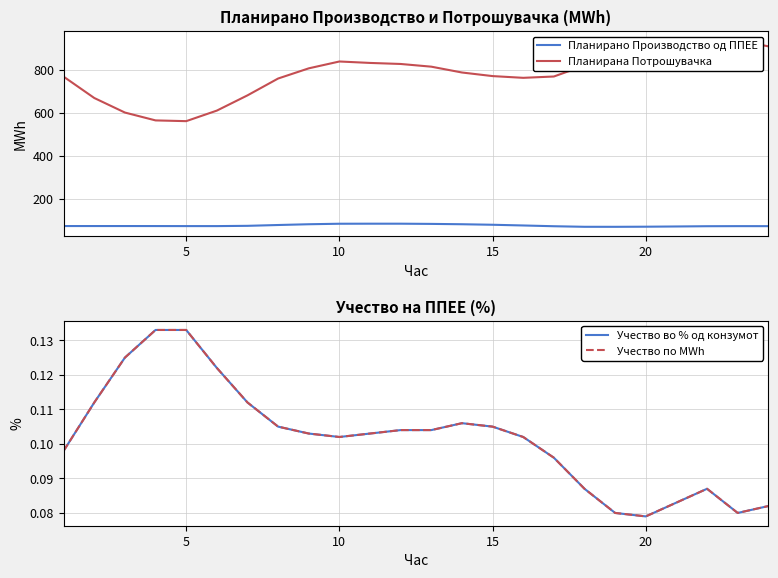

Rank the series by their maximum value, from highest to lowest.

Планирана Потрошувачка, Планирано Производство од ППЕЕ, Учество во % од конзумот, Учество по MWh